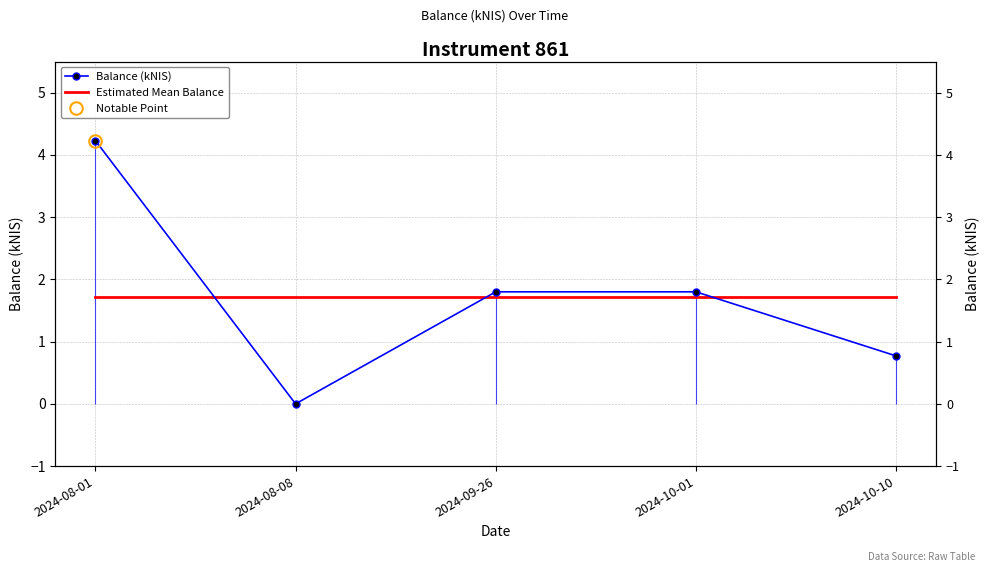

True or false: Estimated Mean Balance has more than 1 interior local peaks.

False